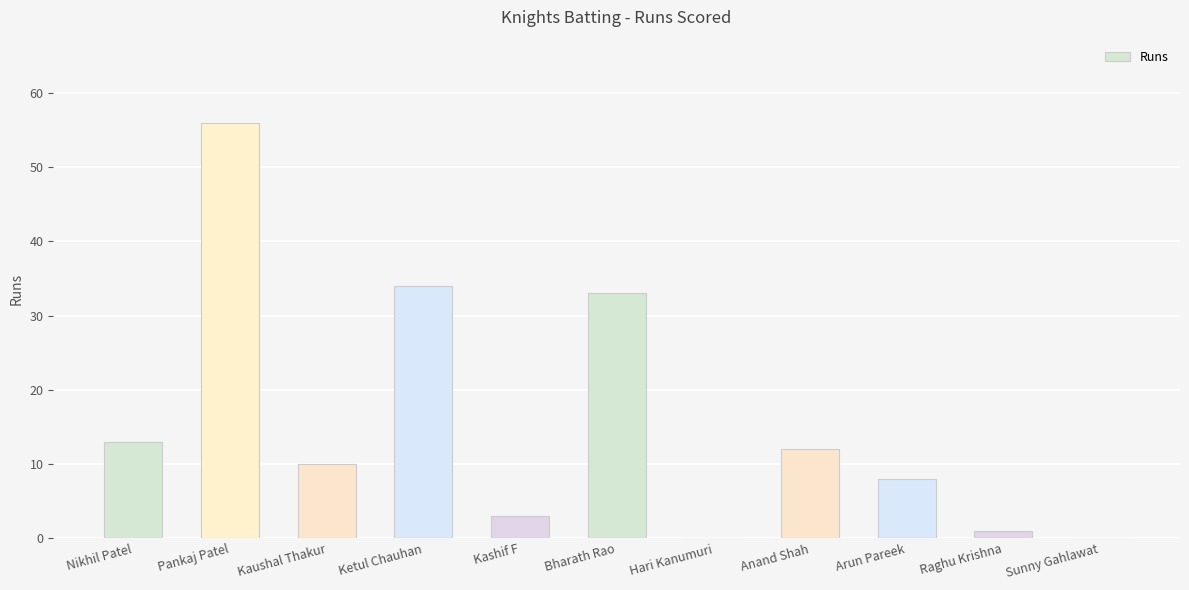

Between Bharath Rao and Anand Shah, which is larger?

Bharath Rao